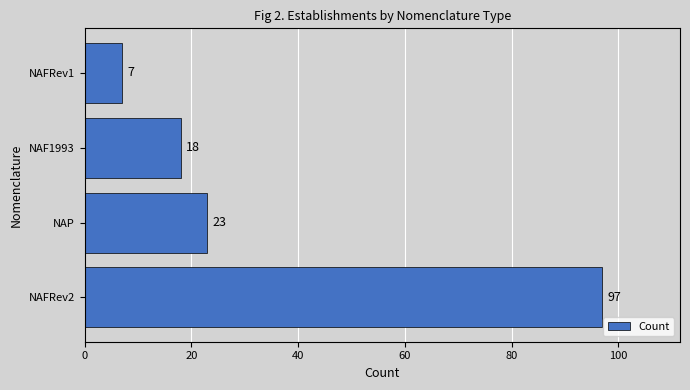

Rank the categories by value from lowest to highest.

NAFRev1, NAF1993, NAP, NAFRev2